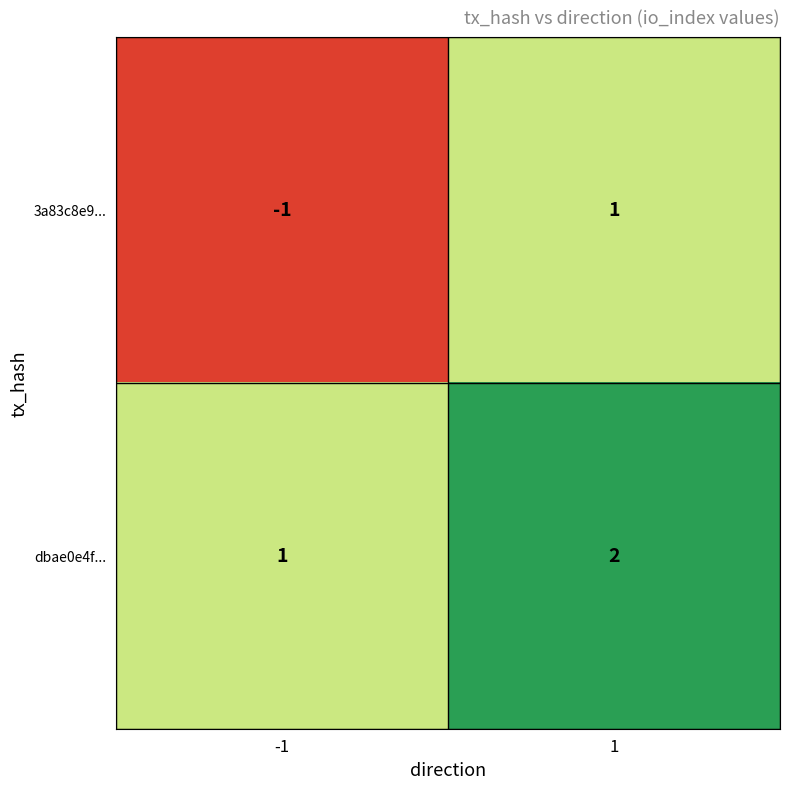

List the series in order of their peak value, highest first.

dbae0e4f..., 3a83c8e9...